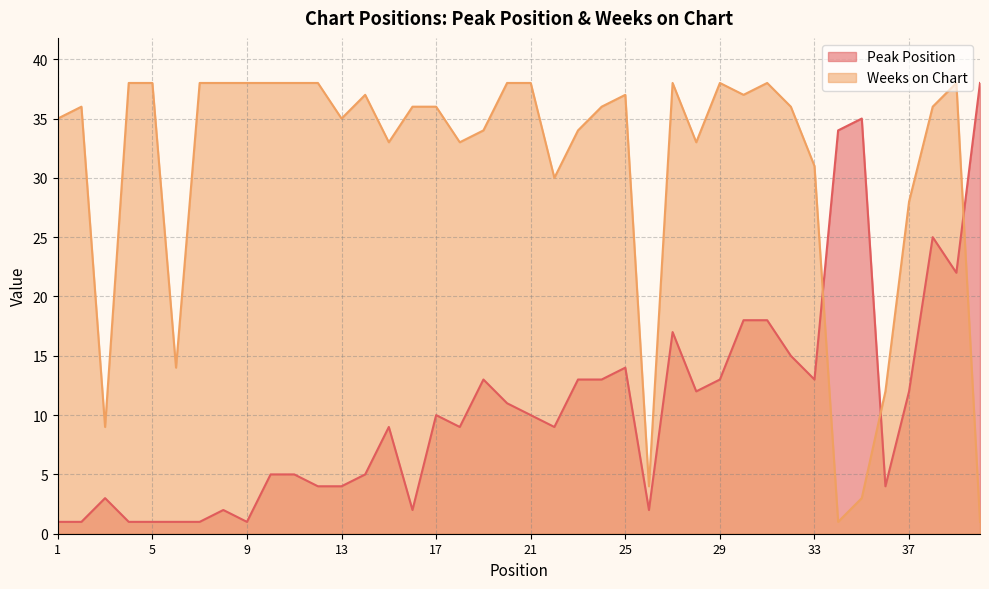

Count the number of data series in this chart.

2